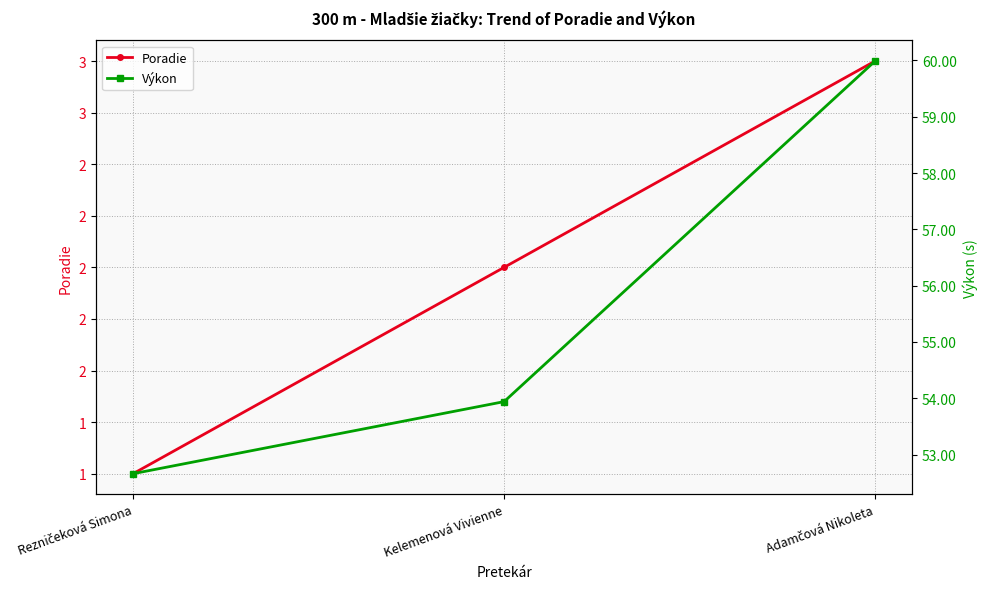

How many lines are shown in the chart?

2